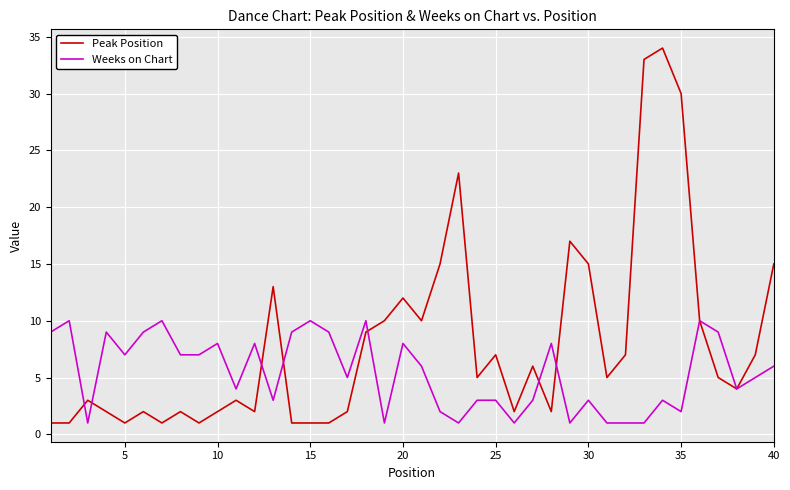

List the series in order of their peak value, highest first.

Peak Position, Weeks on Chart